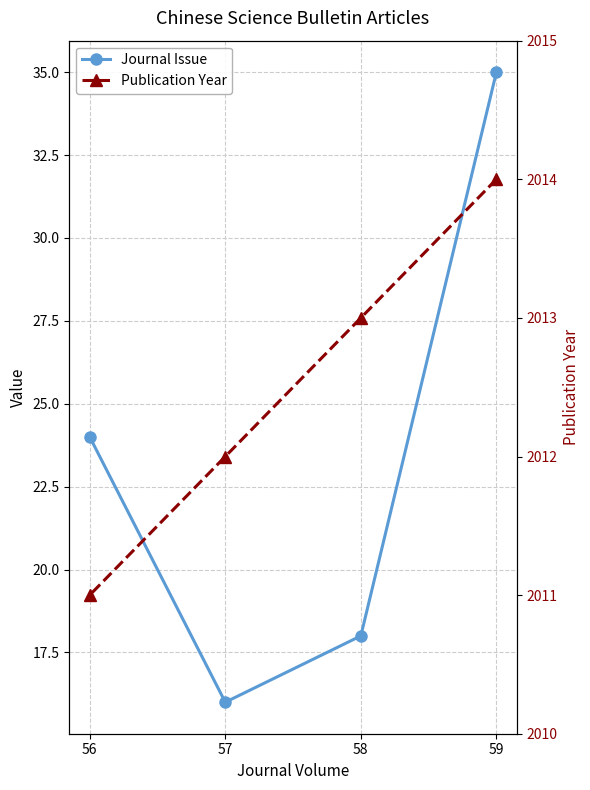

At 58, list the series in order from largest to smallest.

Publication Year, Journal Issue